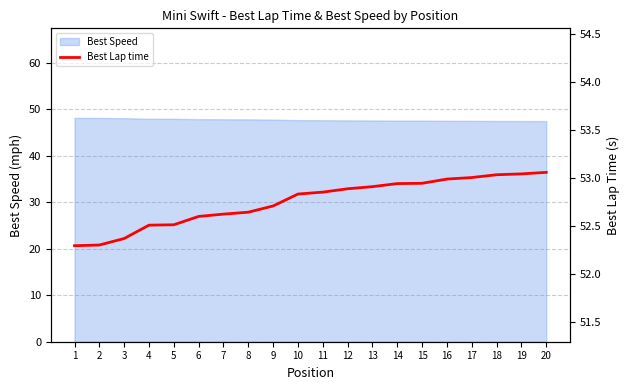

Is it true that Best Speed equals 70.8 at 17?

False